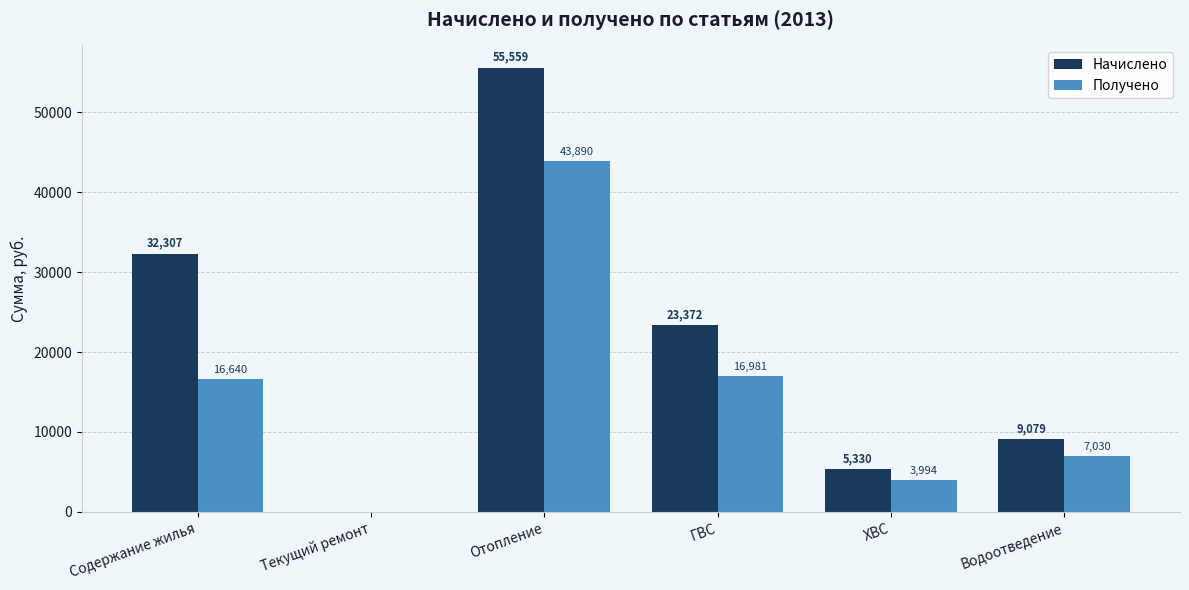

True or false: Получено has a value of 7030.5 at Водоотведение.

True